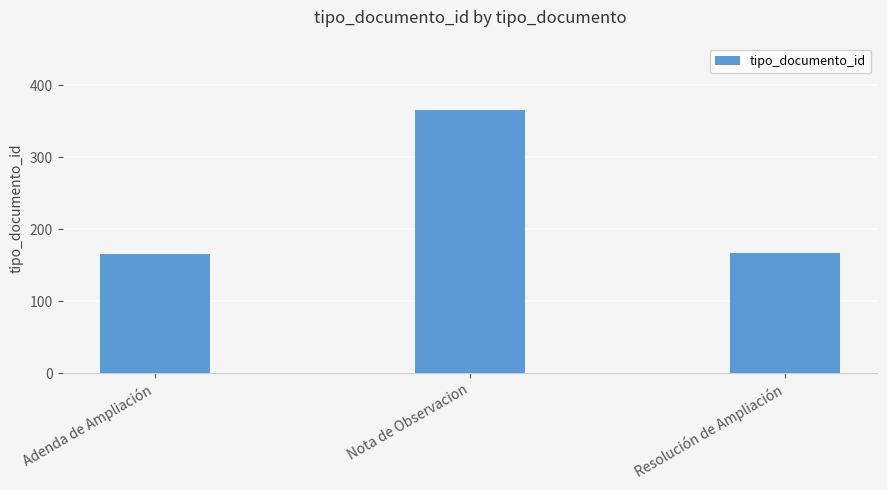

What is the label of the 1st bar from the right?

Resolución de Ampliación